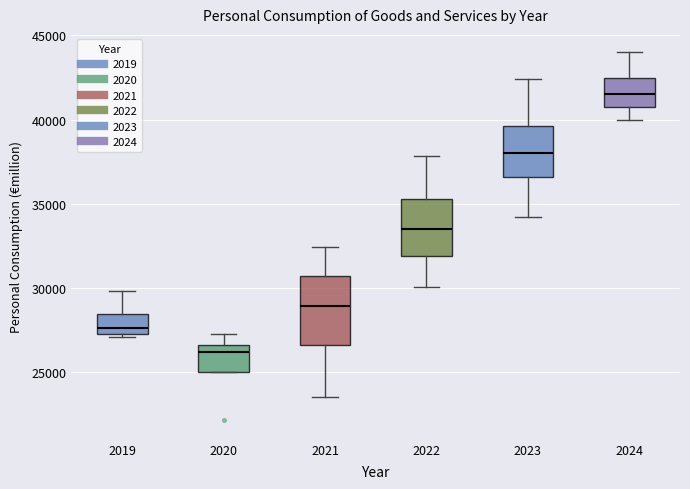

Reading left to right, read every box against the y-axis: the position of its median line, the range the box covers, and the ends of its whiskers. The values are not printed on the chart, so give them approximately, as read against the axis.

2019: median 27500, box 27000 to 28500, whiskers 27000 (just below the box's lower edge) to 30000
2020: median 26000, box 25000 to 26500, whiskers 25000 to 27500
2021: median 29000, box 26500 to 30500, whiskers 23500 to 32500
2022: median 33500, box 32000 to 35500, whiskers 30000 to 38000
2023: median 38000, box 36500 to 39500, whiskers 34000 to 42500
2024: median 41500, box 41000 to 42500, whiskers 40000 to 44000